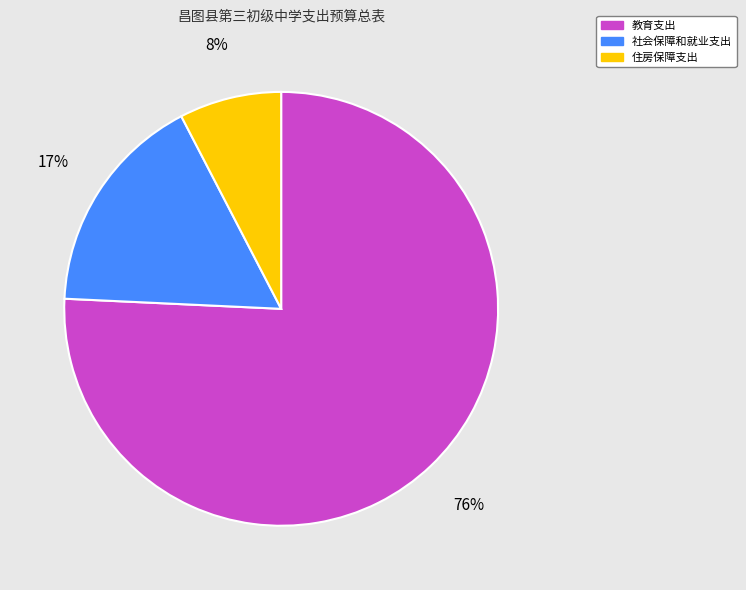

To the nearest percent, what is the average slice percentage?

33%